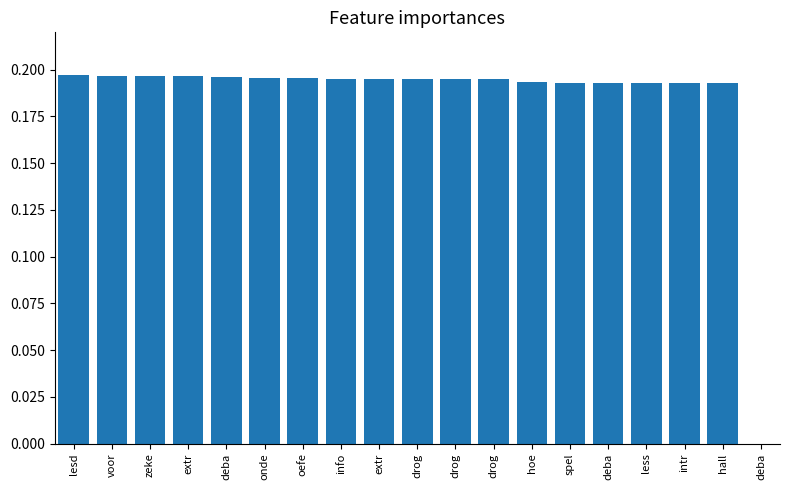

Rank the categories by value from highest to lowest.

lesd, voor, zeke, extr, deba, onde, oefe, info, extr, drog, drog, drog, hoe, spel, deba, less, intr, hall, deba